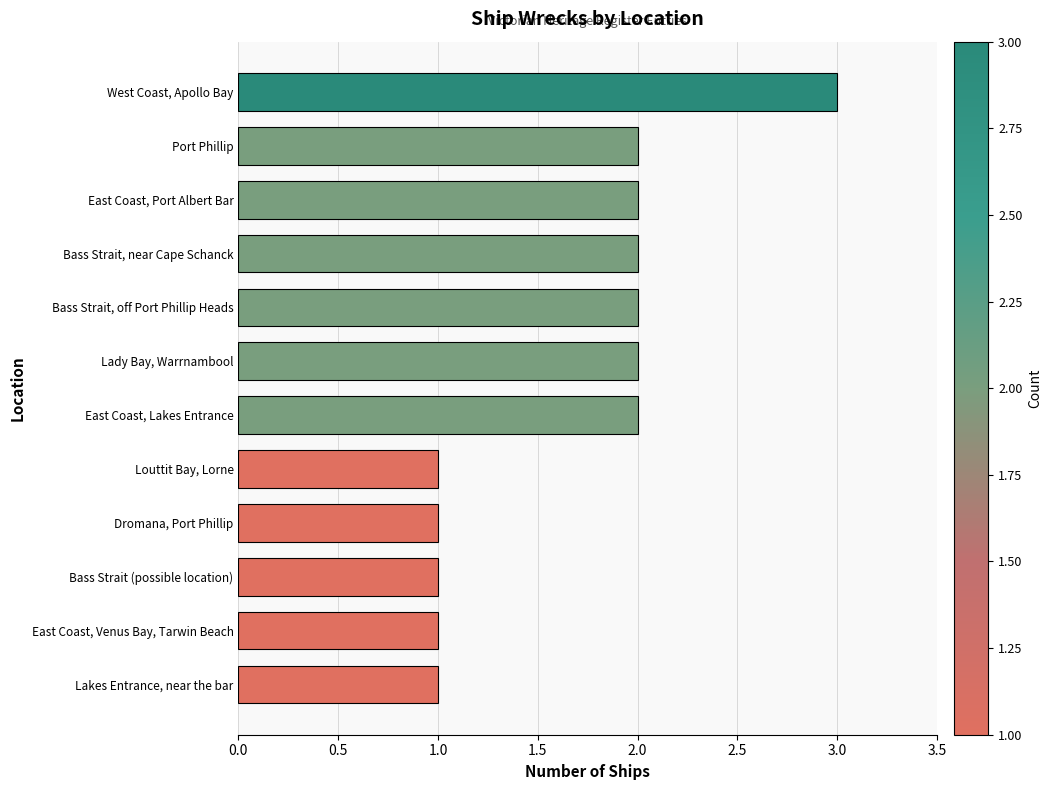

What is the ratio of the value at East Coast, Lakes Entrance to the value at Bass Strait, off Port Phillip Heads?

1.0